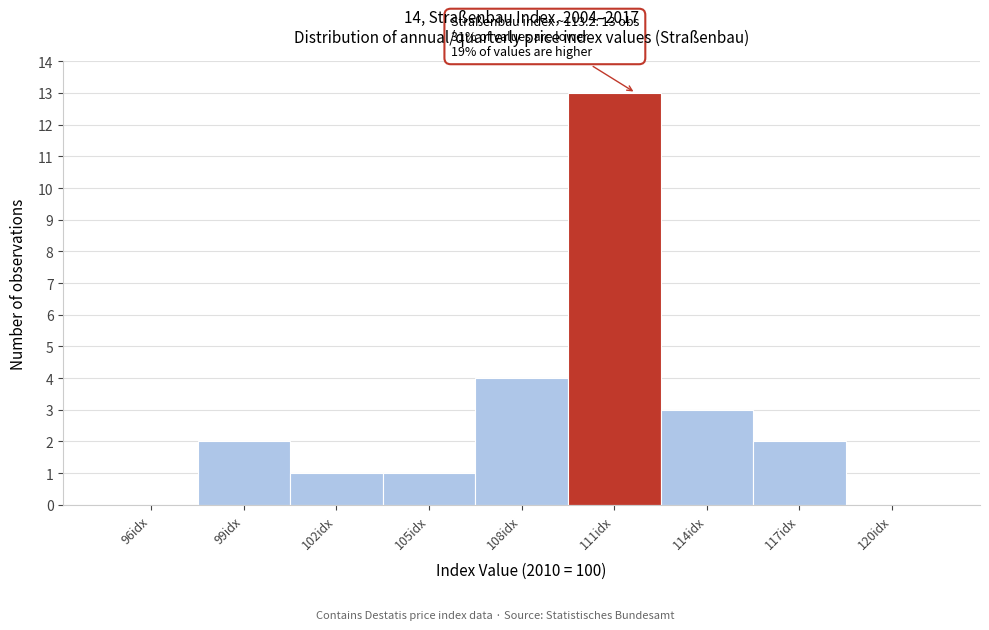

Reading left to right, transcribe all the data shown in this chart.

96idx=0	99idx=2	102idx=1	105idx=1	108idx=4	111idx=13	114idx=3	117idx=2	120idx=0